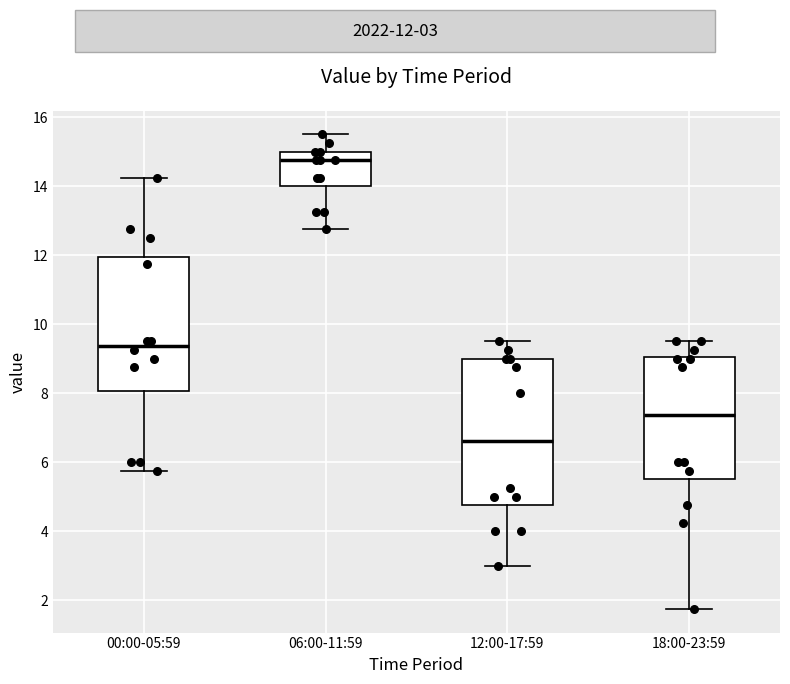

Reading left to right, read every box against the y-axis: the position of its median line, the range the box covers, and the ends of its whiskers. The values are not printed on the chart, so give them approximately, as read against the axis.

00:00-05:59: median 9.4, box 8.0 to 12.0, whiskers 5.8 to 14.2
06:00-11:59: median 14.8, box 14.0 to 15.0, whiskers 12.8 to 15.6
12:00-17:59: median 6.6, box 4.8 to 9.0, whiskers 3.0 to 9.6
18:00-23:59: median 7.4, box 5.6 to 9.0, whiskers 1.8 to 9.6